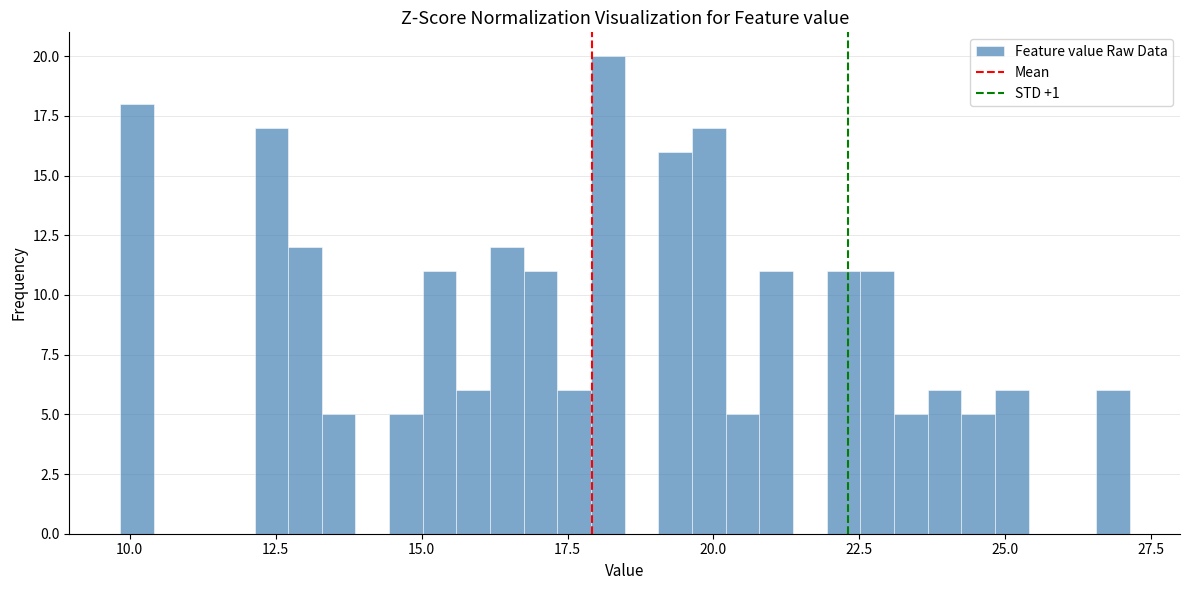

Around what value on the x-axis is the tallest bar? Give the approximate position of its centre, as read against the axis.

18.0